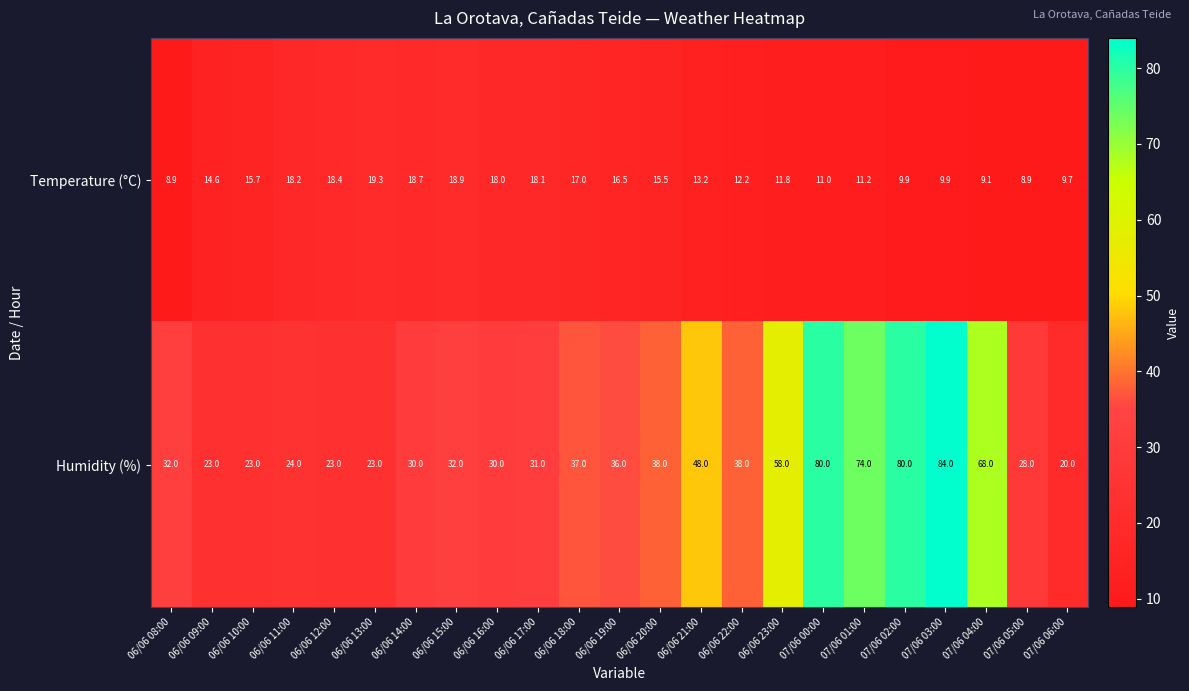

What is the average value of the Temperature (°C) series?

14.1